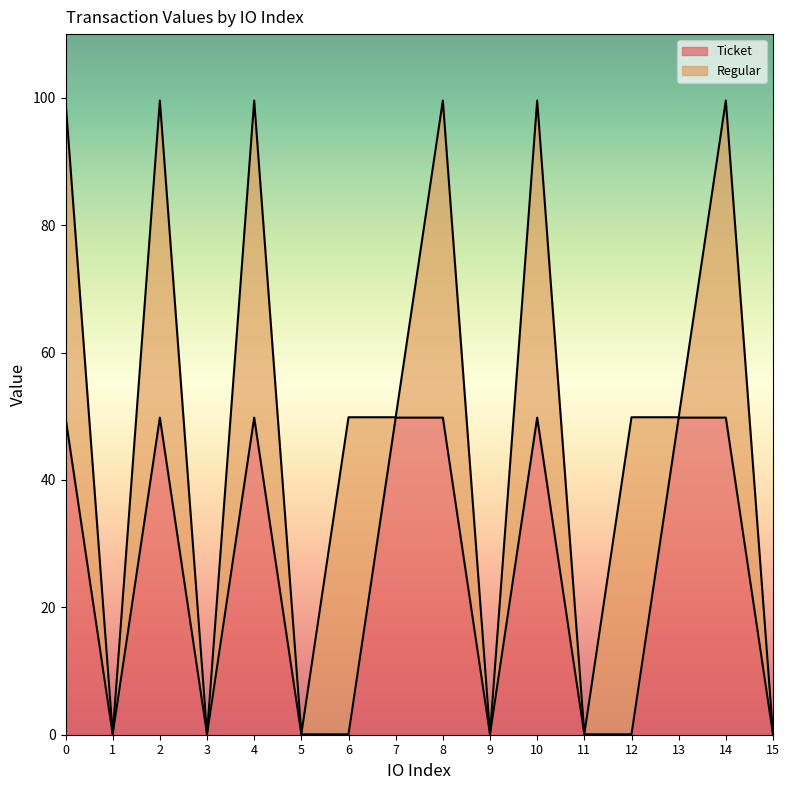

Is it true that the value at 4 is 19.4?

False